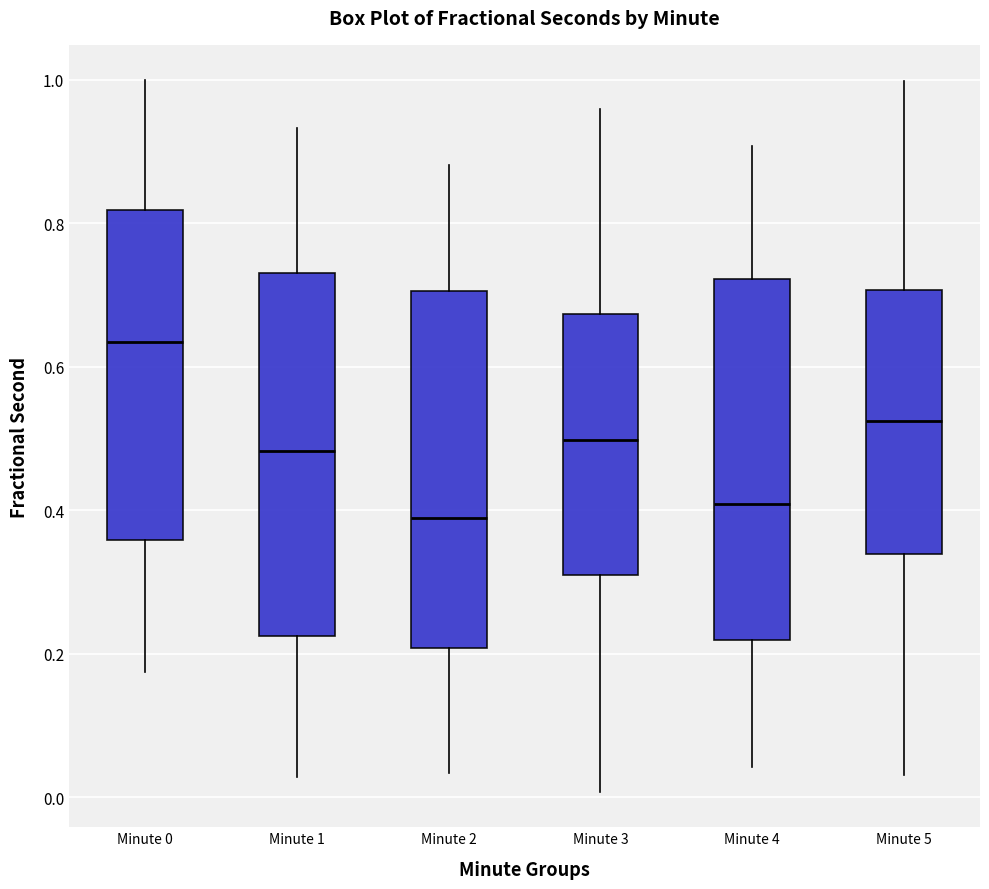

Reading left to right, read every box against the y-axis: the position of its median line, the range the box covers, and the ends of its whiskers. The values are not printed on the chart, so give them approximately, as read against the axis.

Minute 0: median 0.64, box 0.36 to 0.82, whiskers 0.18 to 1.00
Minute 1: median 0.48, box 0.22 to 0.74, whiskers 0.02 to 0.94
Minute 2: median 0.38, box 0.20 to 0.70, whiskers 0.04 to 0.88
Minute 3: median 0.50, box 0.30 to 0.68, whiskers 0.00 to 0.96
Minute 4: median 0.40, box 0.22 to 0.72, whiskers 0.04 to 0.90
Minute 5: median 0.52, box 0.34 to 0.70, whiskers 0.04 to 1.00